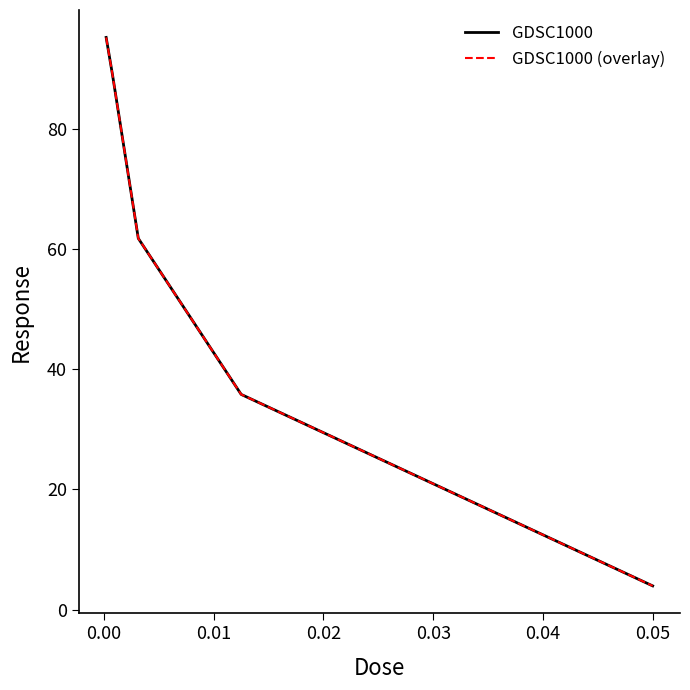

Does the chart have visible grid lines?

No